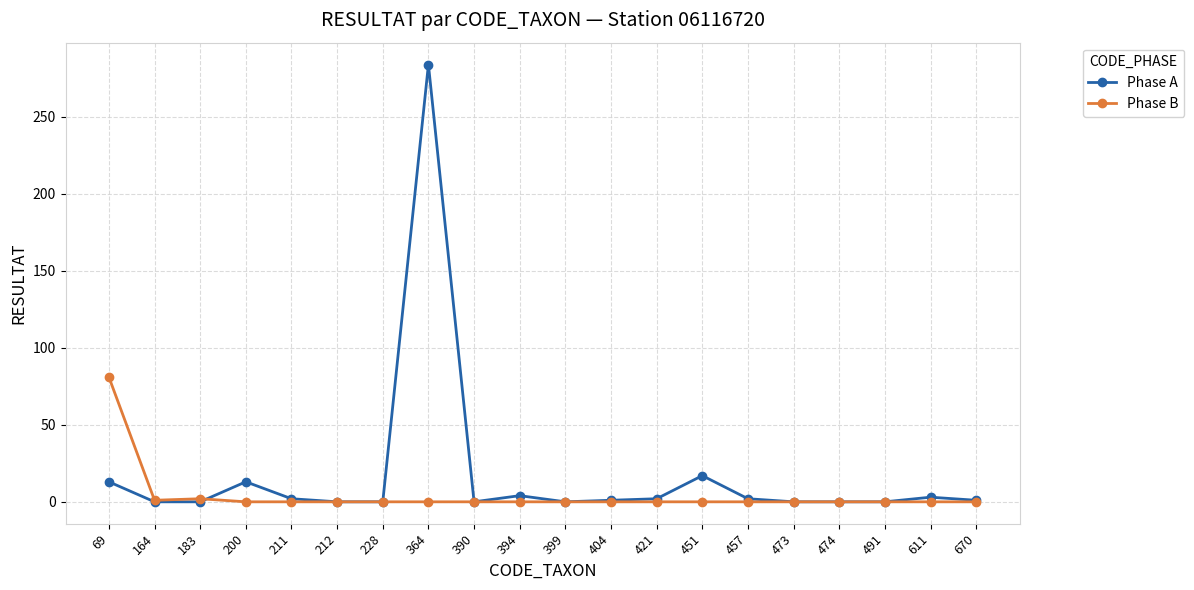

True or false: Phase A has a value of -121 at 473.

False